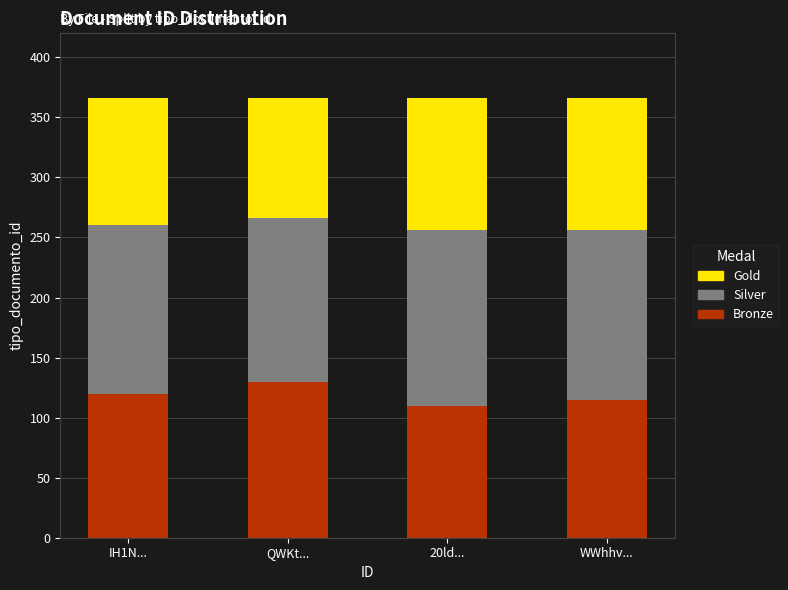

Reading left to right, list the values for the Bronze series.

IH1N...=120	QWKt...=130	20ld...=110	WWhhv...=115